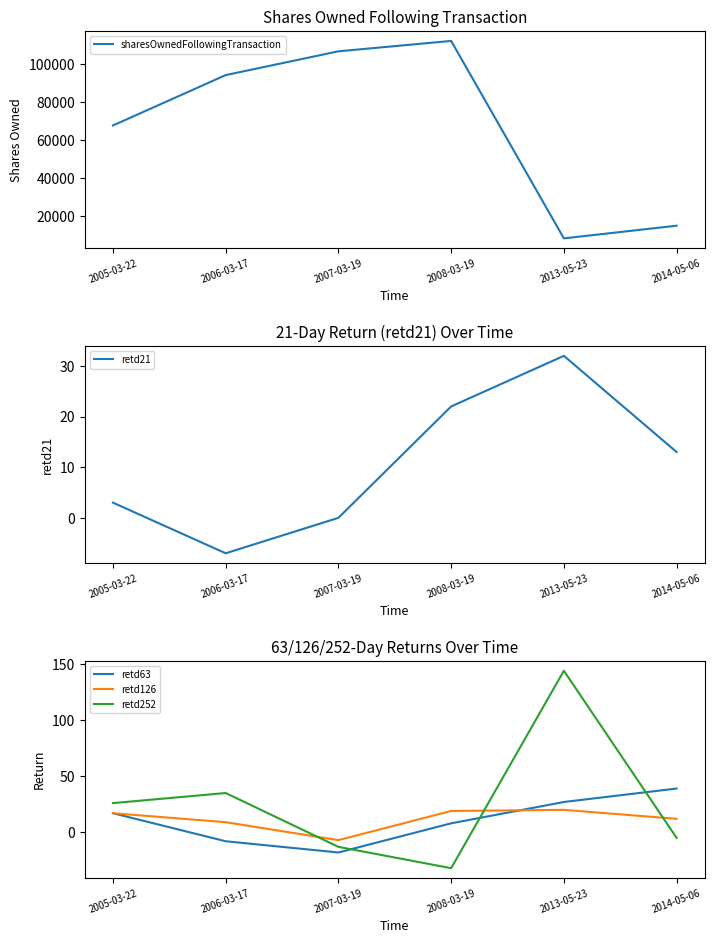

How many series are shown in this chart?

5